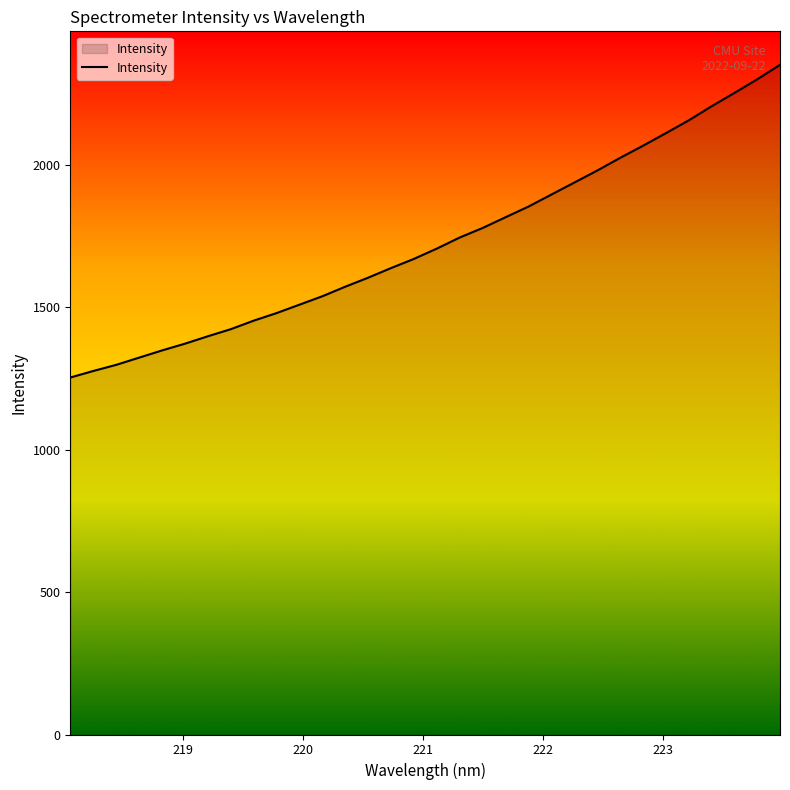

What is the difference between the maximum and minimum values?

1098.5